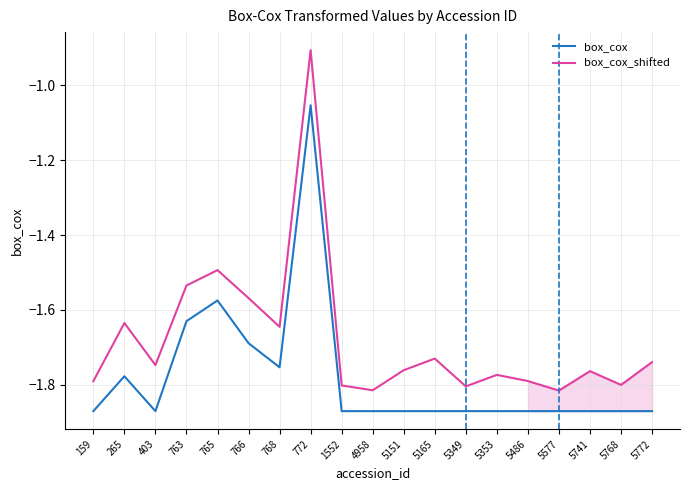

True or false: box_cox_shifted has more than 1 points higher than both neighbors.

True